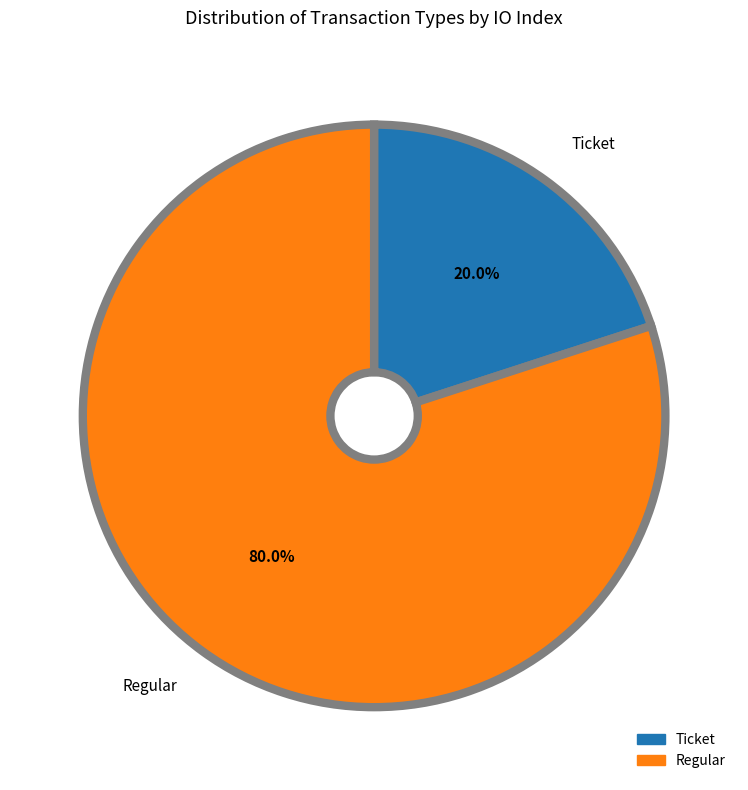

Which slice is the smallest?

Ticket